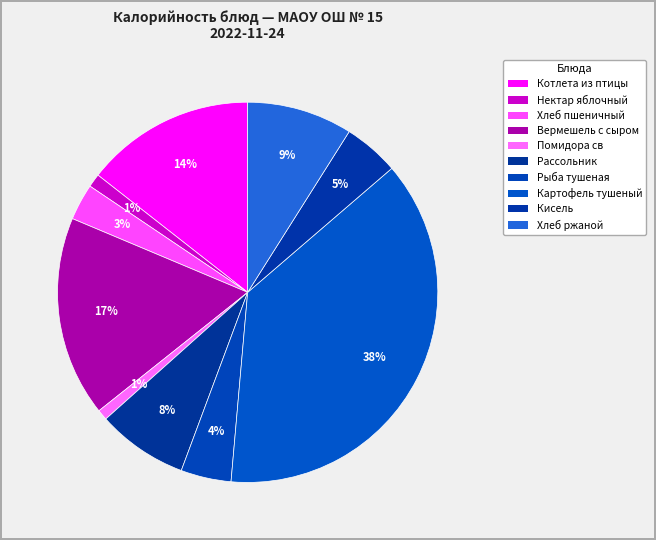

To the nearest percent, what is the average slice percentage?

10%